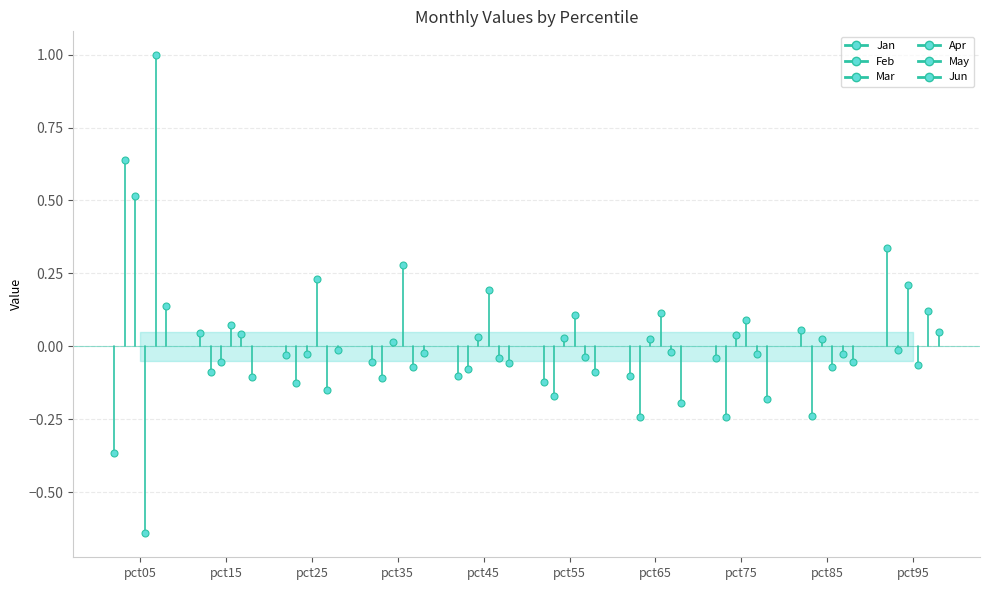

Is the value of Apr at pct15 greater than the value of Mar at pct05?

No